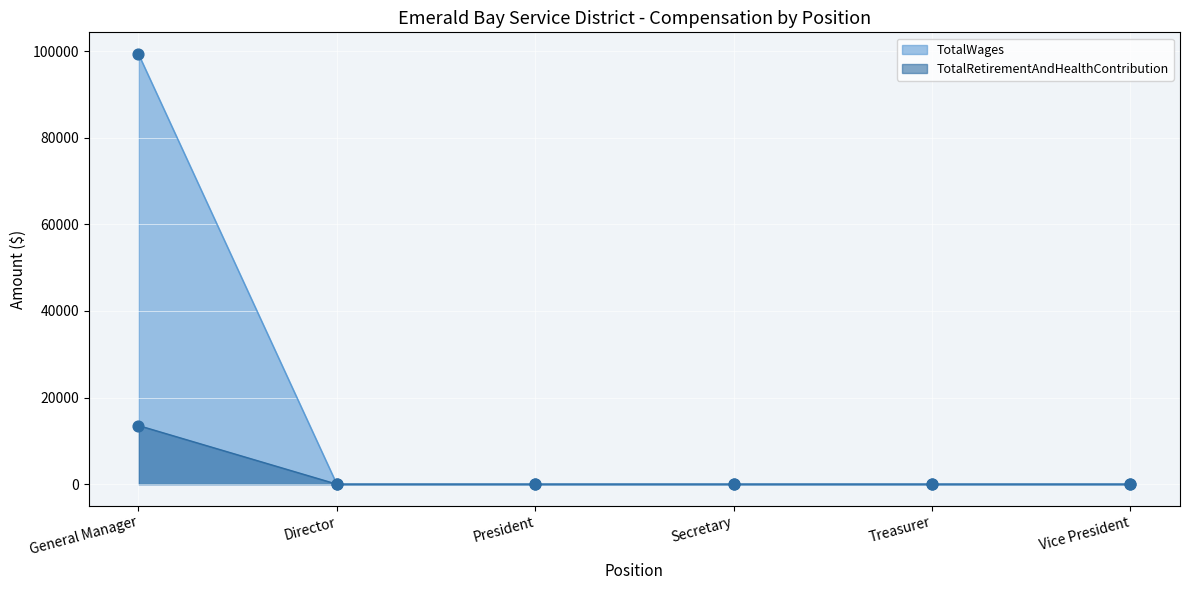

At which category is the sum across all series the highest?

General Manager